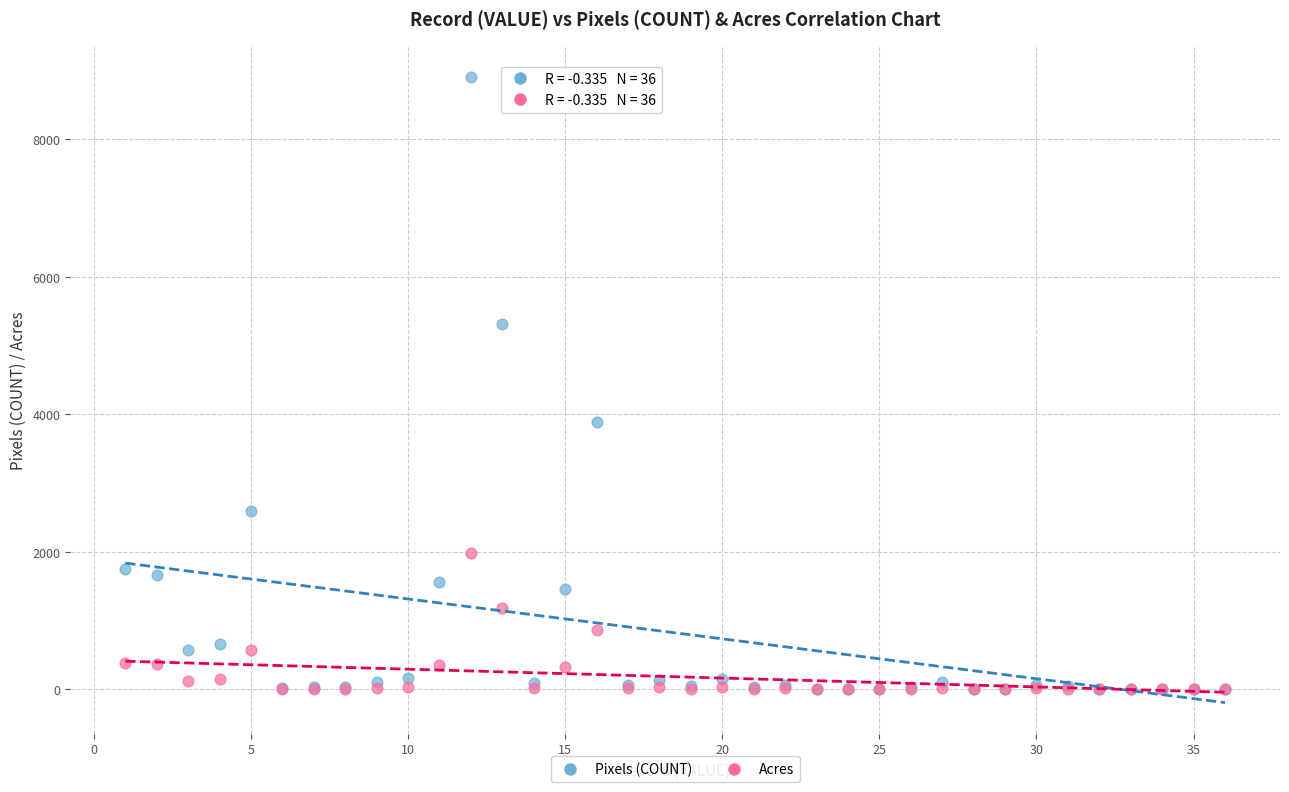

Which series contains the highest Y value?

Pixels (COUNT)